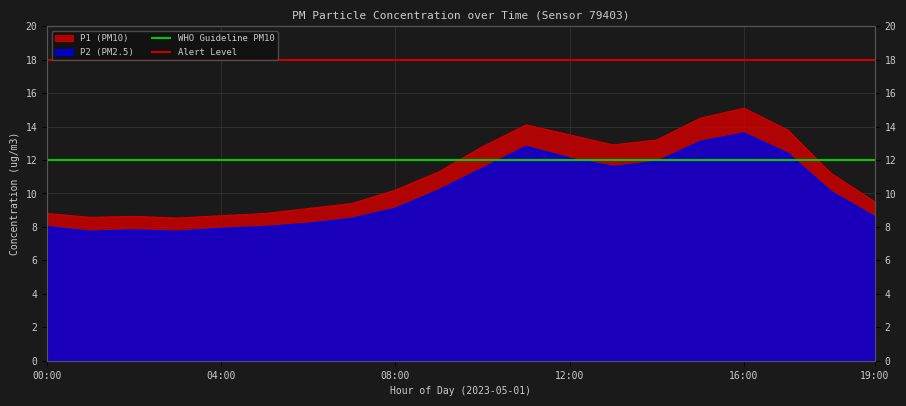

Is the value of Alert Level at 00:00 greater than the value of WHO Guideline PM10 at 04:00?

Yes